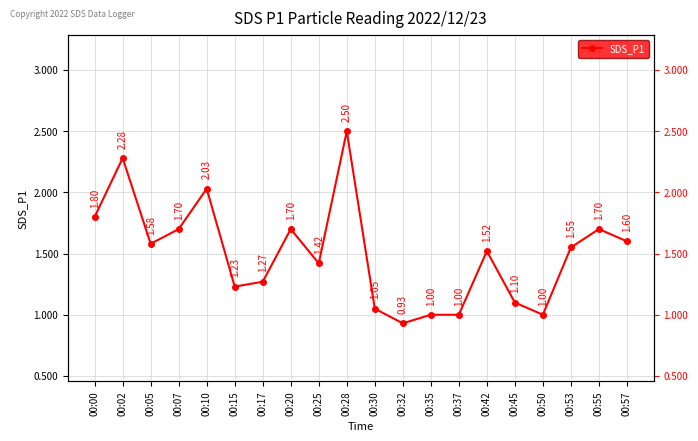

At which label is the value closest to 1?

00:35